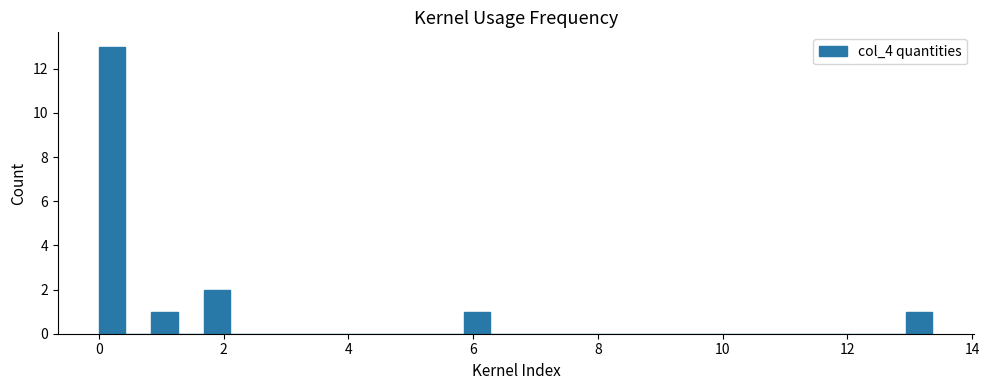

Read against the x-axis, roughly where is the centre of the tallest bar?

0.2